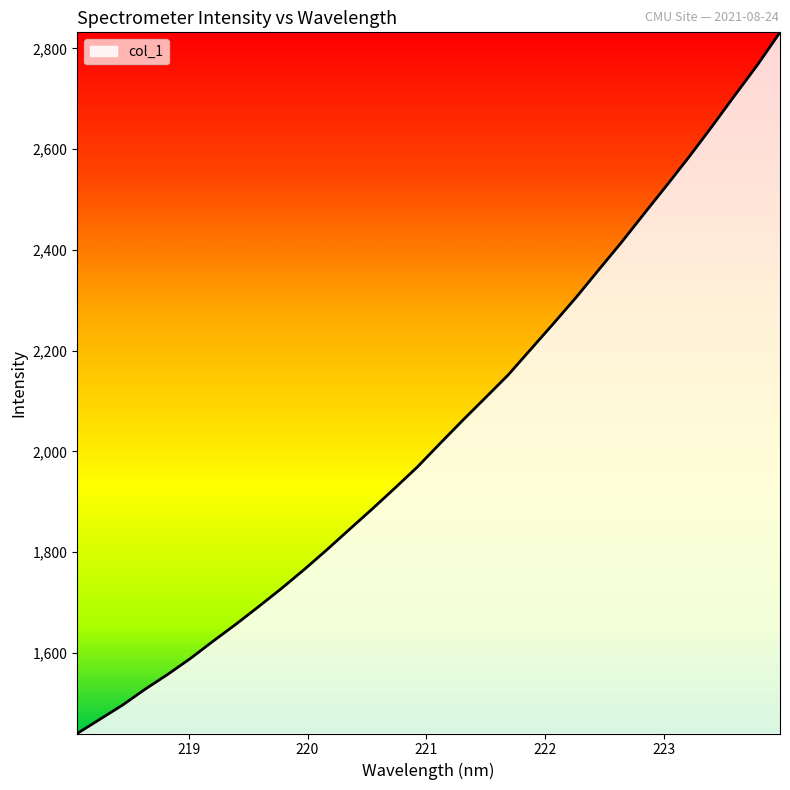

What is the difference between the maximum and second lowest values?

1363.6